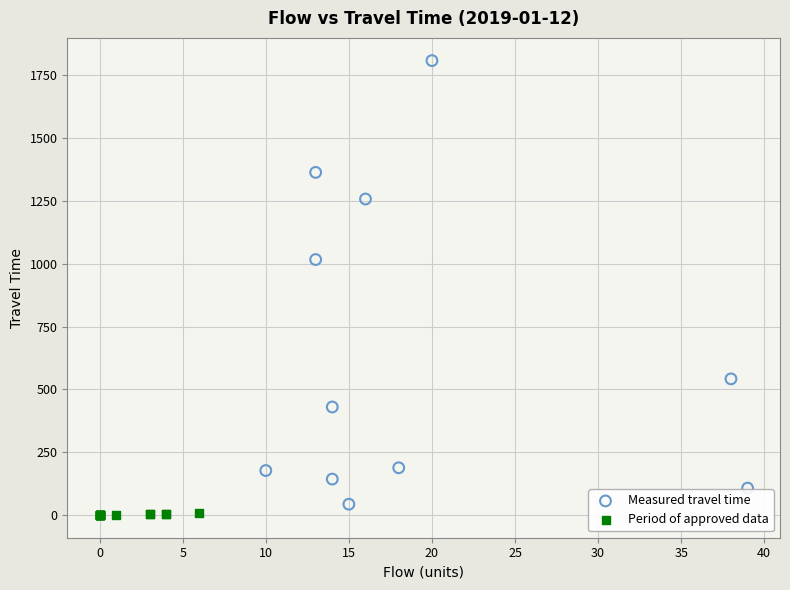

Which series contains the lowest Y value?

Period of approved data